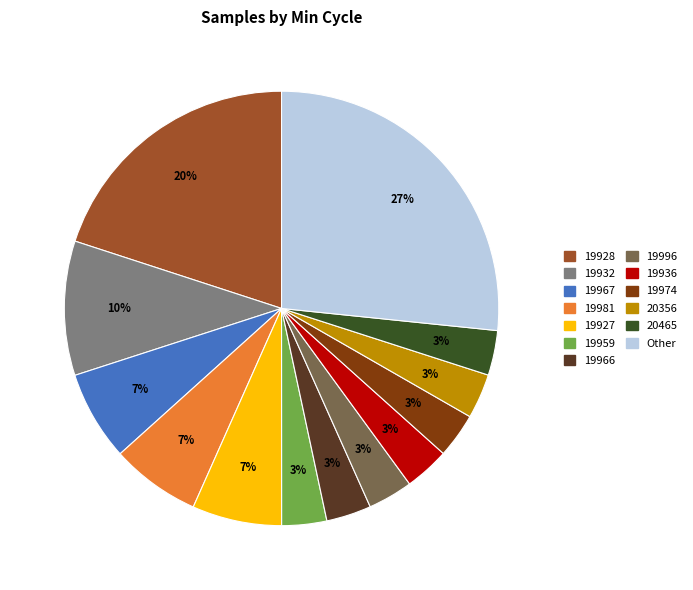

Does any single category account for the majority?

No